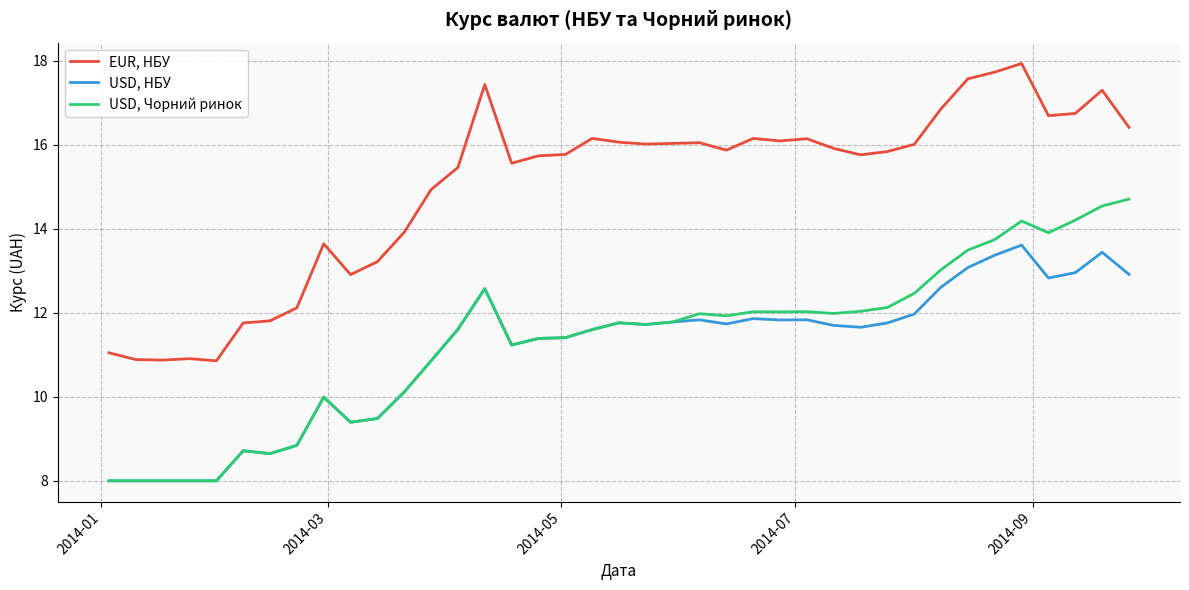

True or false: EUR, НБУ and USD, НБУ intersect in this chart.

False